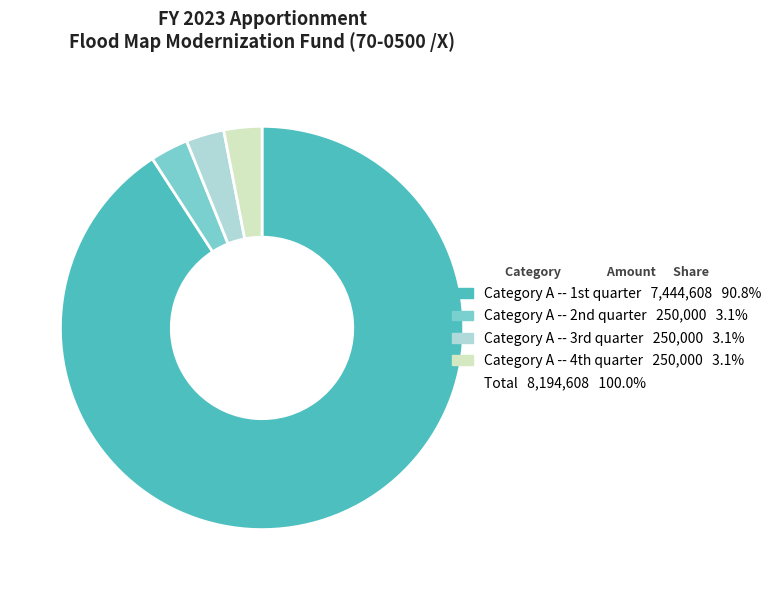

Which category accounts for the majority?

Category A -- 1st quarter